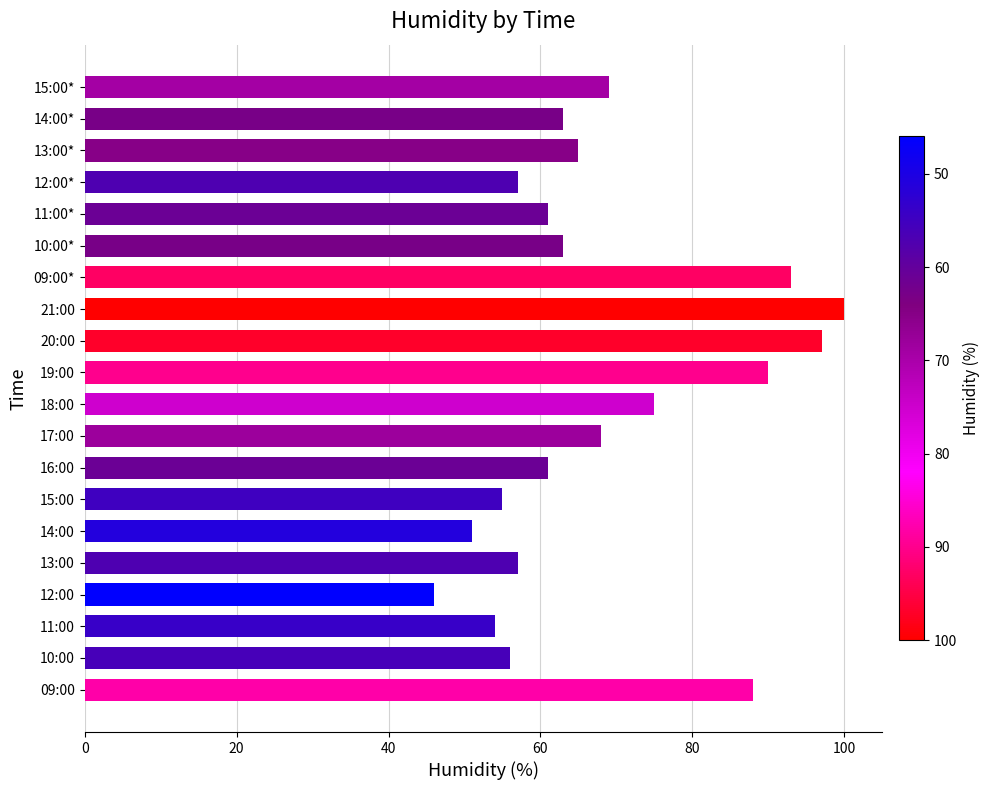

How many data points does each series have?

20